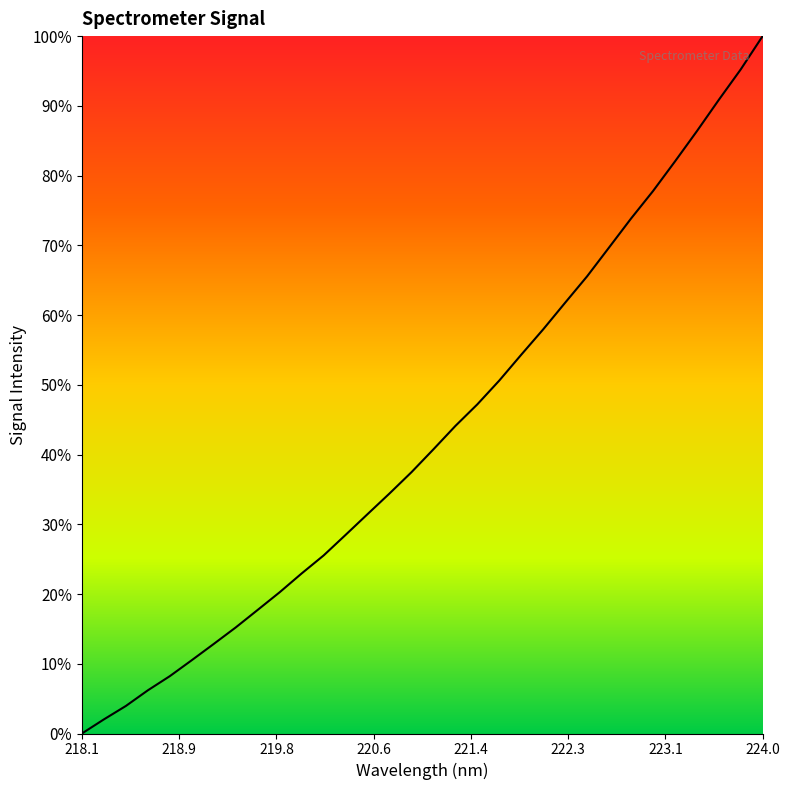

What is the difference between the maximum and minimum values?

100.0